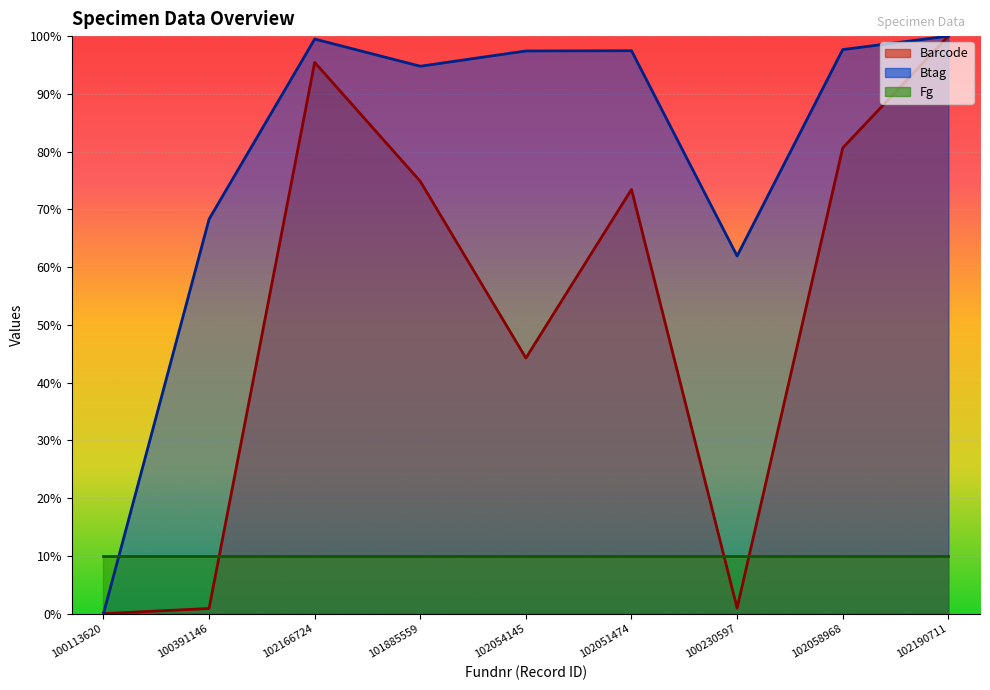

Which category has the lowest value across all series?

100113620